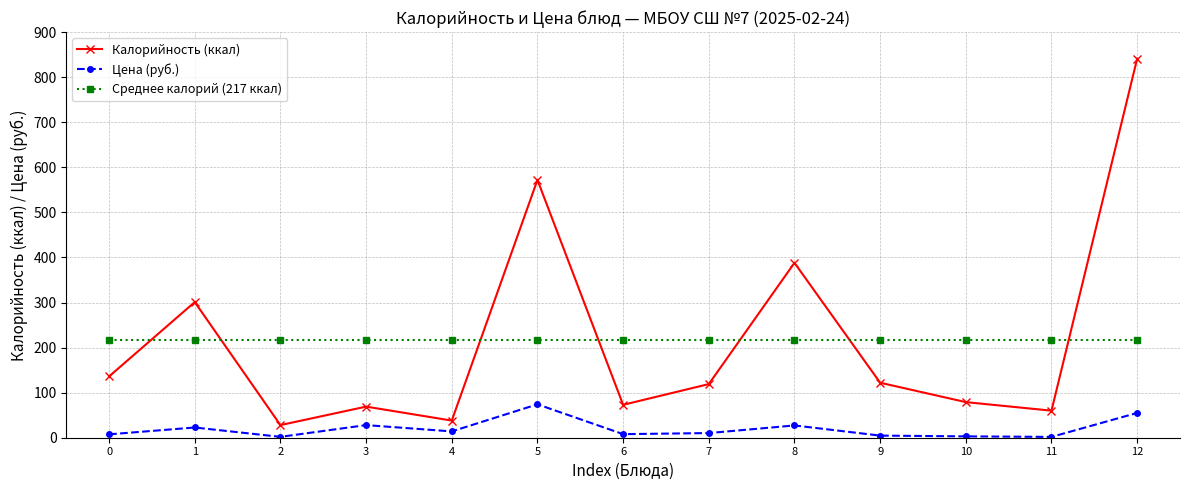

Is it true that Среднее калорий (217 ккал) equals 390.6 at 9?

False